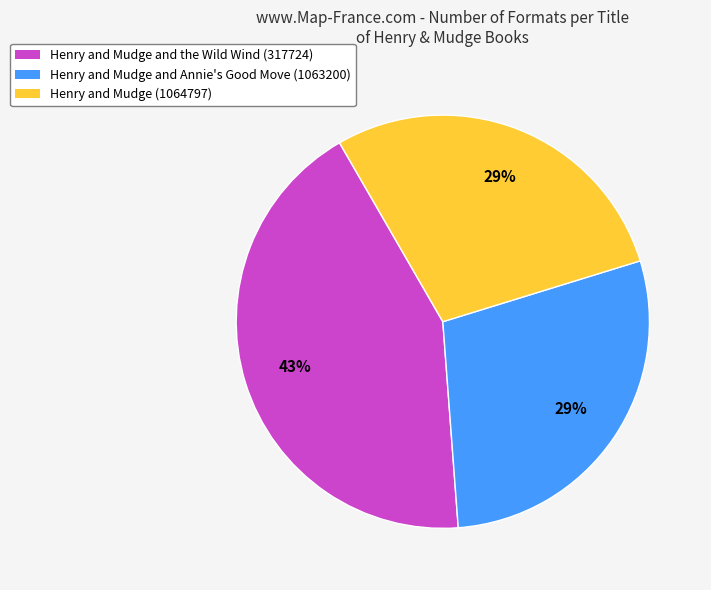

Is there any slice that represents more than half of the pie?

No